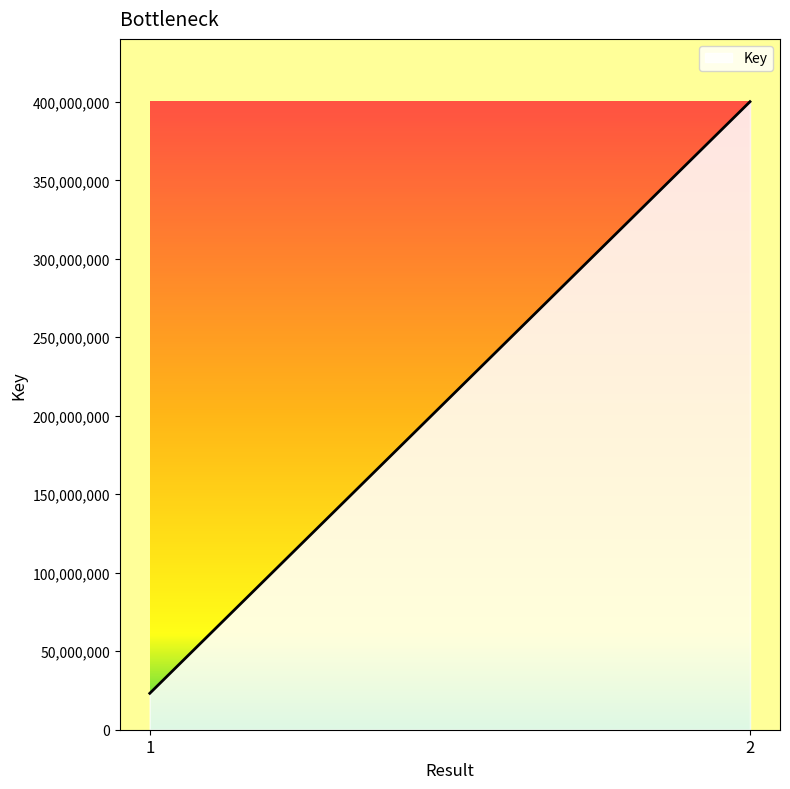

True or false: the data shows 581410962 at 2.

False